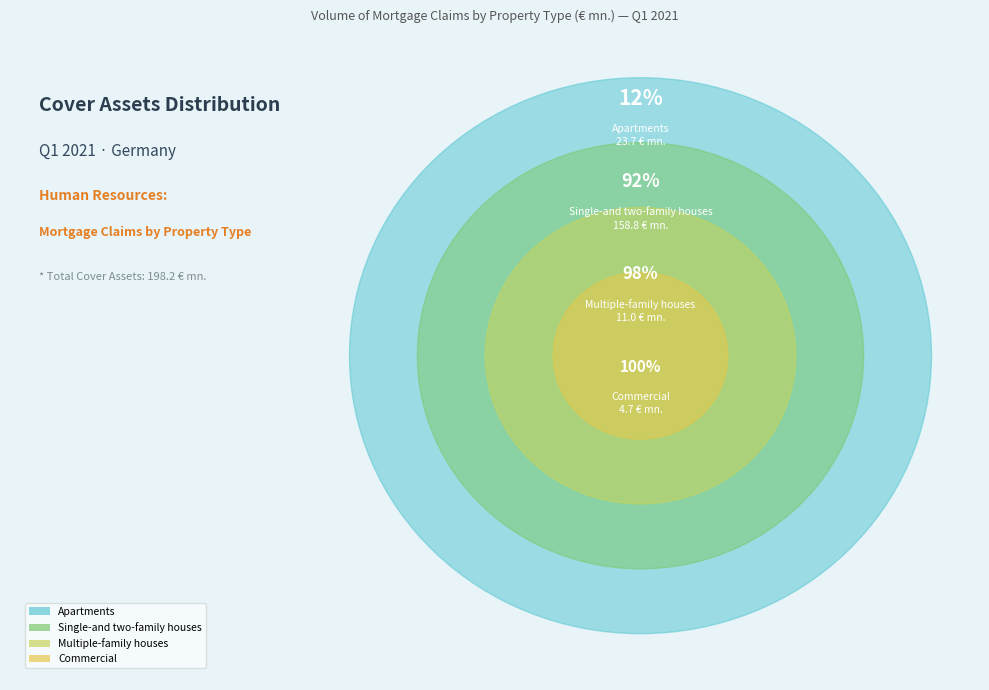

The Commercial slice represents 2% of the pie. True or false?

True